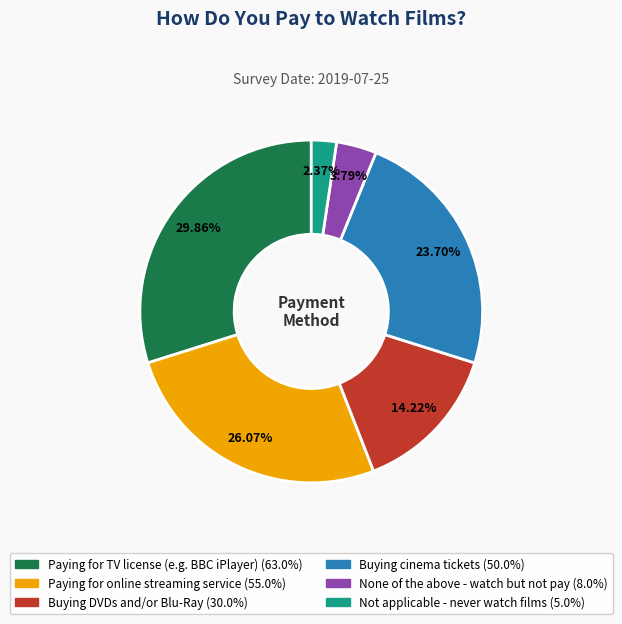

Rank the categories by value from lowest to highest.

Not applicable - never watch films, None of the above - watch but not pay, Buying DVDs and/or Blu-Ray, Buying cinema tickets, Paying for online streaming service, Paying for TV license (e.g. BBC iPlayer)